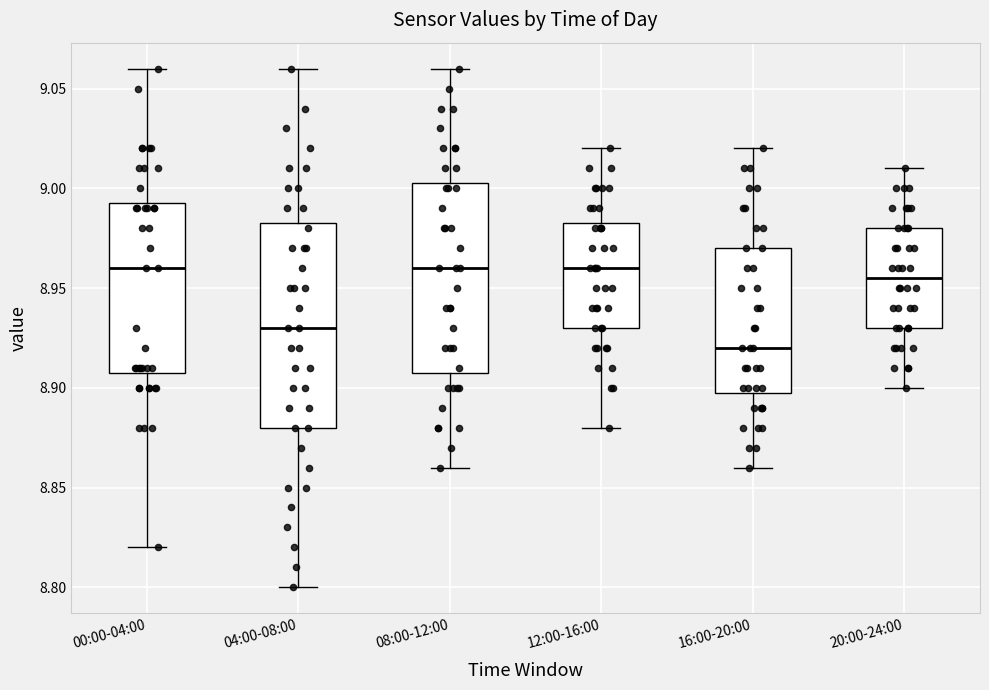

Reading left to right, transcribe this box plot: for each box, give where its median line is, the range the box spans, and where its two whiskers end, as read against the y-axis. The values are not printed on the chart, so give them approximately, as read against the axis.

00:00-04:00: median 8.960, box 8.910 to 8.995, whiskers 8.820 to 9.060
04:00-08:00: median 8.930, box 8.880 to 8.985, whiskers 8.800 to 9.060
08:00-12:00: median 8.960, box 8.910 to 9.005, whiskers 8.860 to 9.060
12:00-16:00: median 8.960, box 8.930 to 8.985, whiskers 8.880 to 9.020
16:00-20:00: median 8.920, box 8.900 to 8.970, whiskers 8.860 to 9.020
20:00-24:00: median 8.955, box 8.930 to 8.980, whiskers 8.900 to 9.010